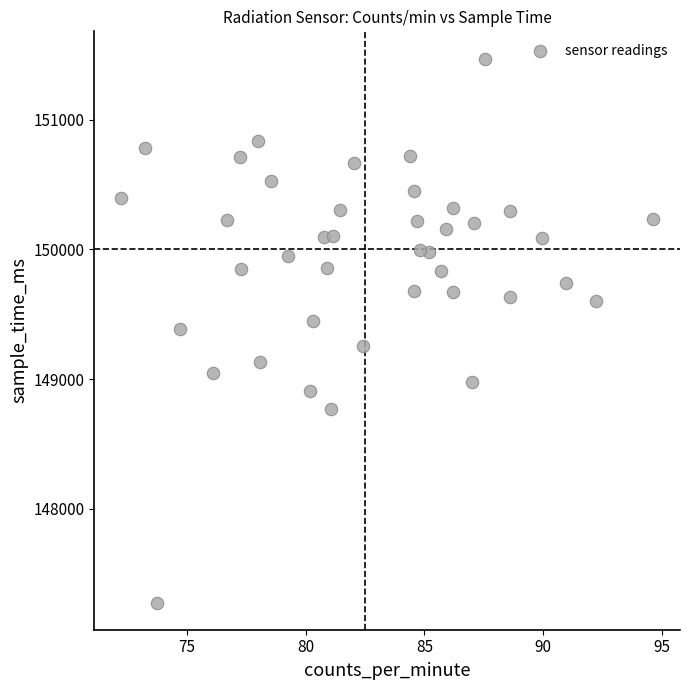

What is the range of Y values (max minus min)?

4194